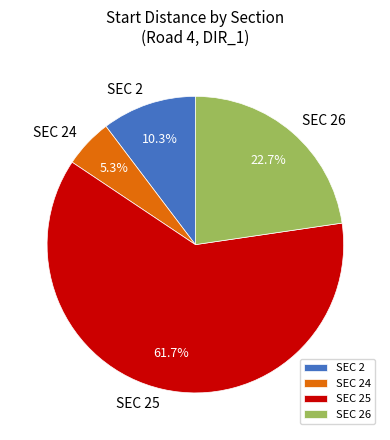

What is the majority slice?

SEC 25